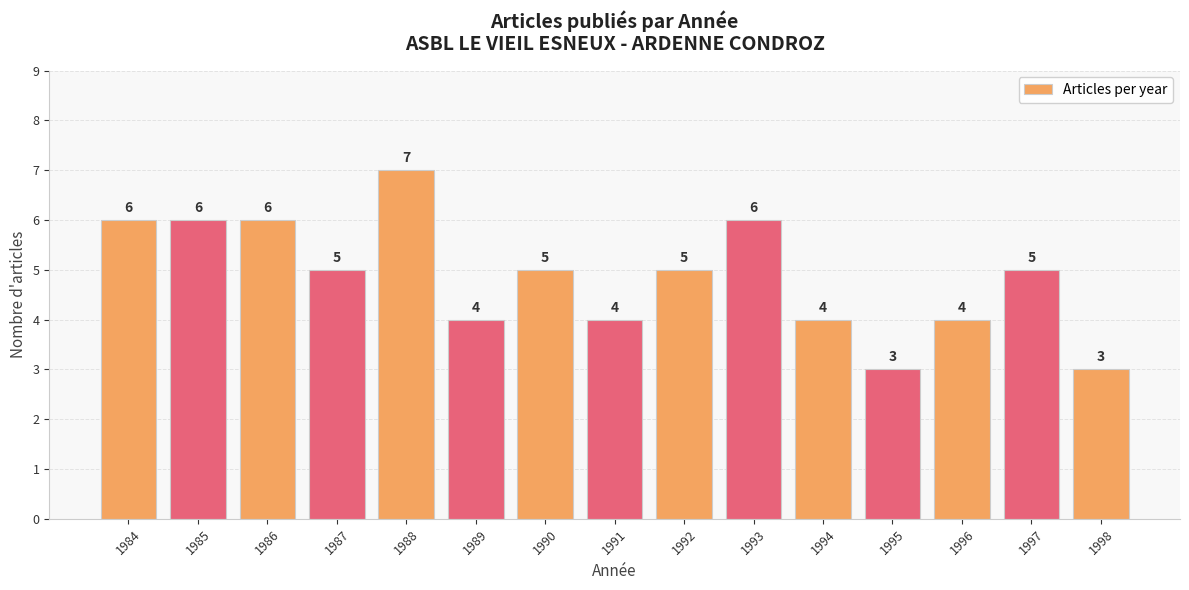

What is the minimum value shown in the chart?

3